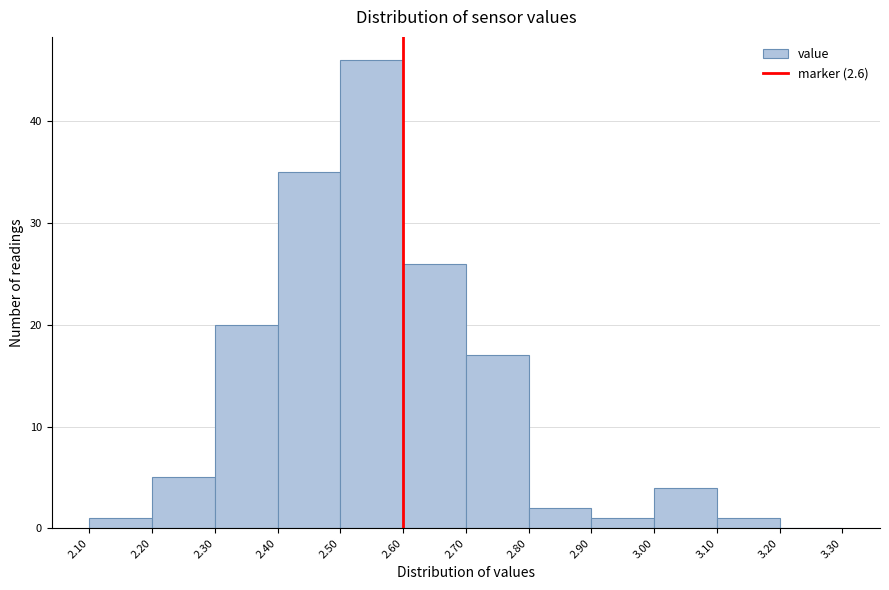

Reading left to right, list every bar in this chart as the range it spans on the x-axis followed by its height. The values are not printed on the chart, so give them approximately, as read against the axis.

2.10 to 2.20: 1
2.20 to 2.30: 5
2.30 to 2.40: 20
2.40 to 2.50: 35
2.50 to 2.60: 46
2.60 to 2.70: 26
2.70 to 2.80: 17
2.80 to 2.90: 2
2.90 to 3.00: 1
3.00 to 3.10: 4
3.10 to 3.20: 1
3.20 to 3.30: 0